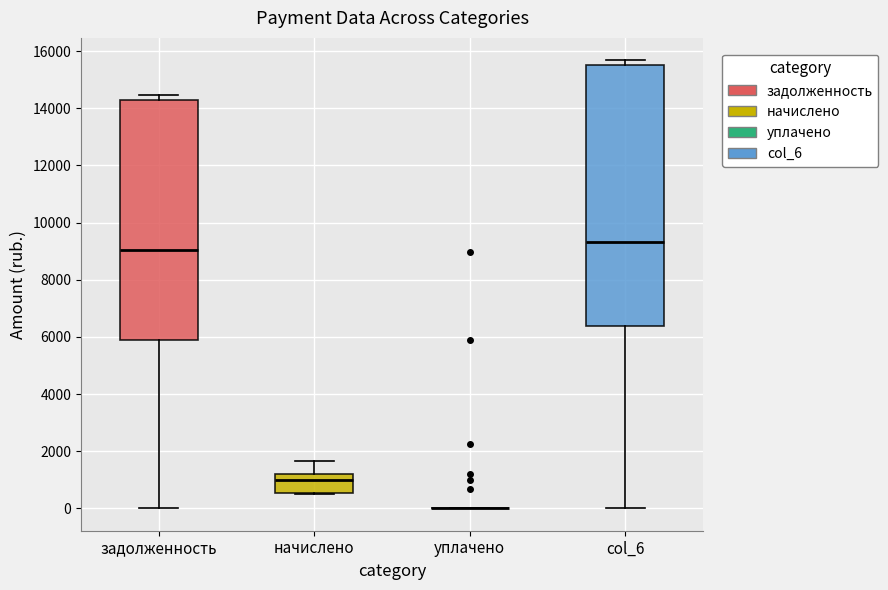

Reading left to right, read every box against the y-axis: the position of its median line, the range the box covers, and the ends of its whiskers. The values are not printed on the chart, so give them approximately, as read against the axis.

задолженность: median 9000, box 5800 to 14200, whiskers 0 to 14400
начислено: median 1000, box 600 to 1200, whiskers 400 to 1600
уплачено: box collapsed to a line at 0, whiskers 0 to 0
col_6: median 9400, box 6400 to 15600, whiskers 0 to 15600 (just above the box's upper edge)